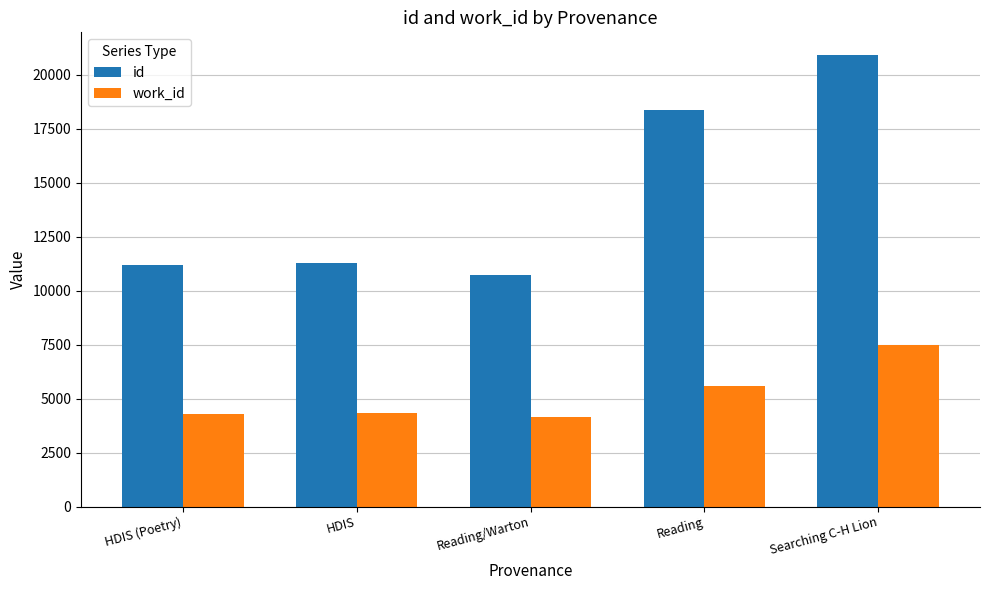

What is the average value of the id series?

14496.3